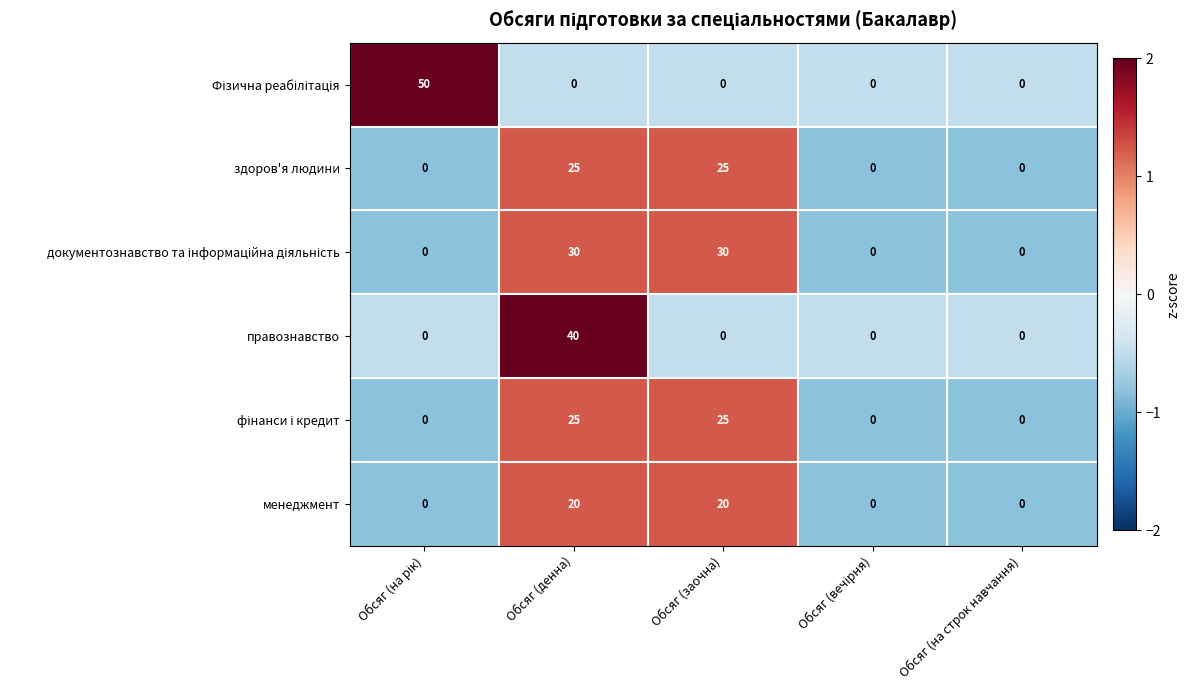

What is the greatest value displayed?

50